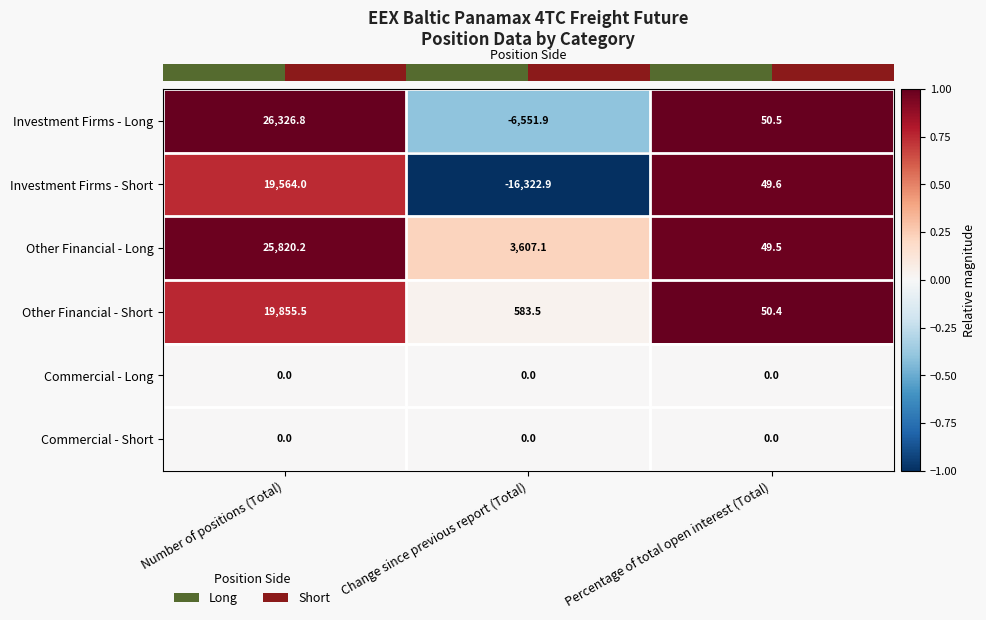

At which category does the chart reach its minimum across all series?

Change since previous report (Total)